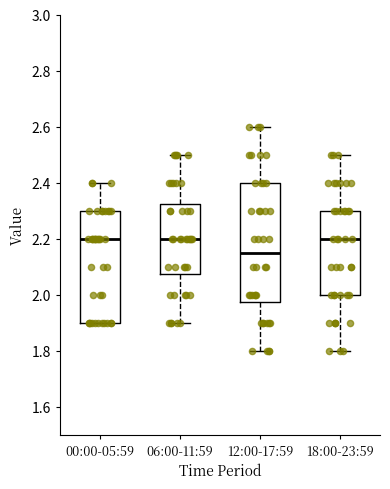

Which box has the lowest median line?

12:00-17:59